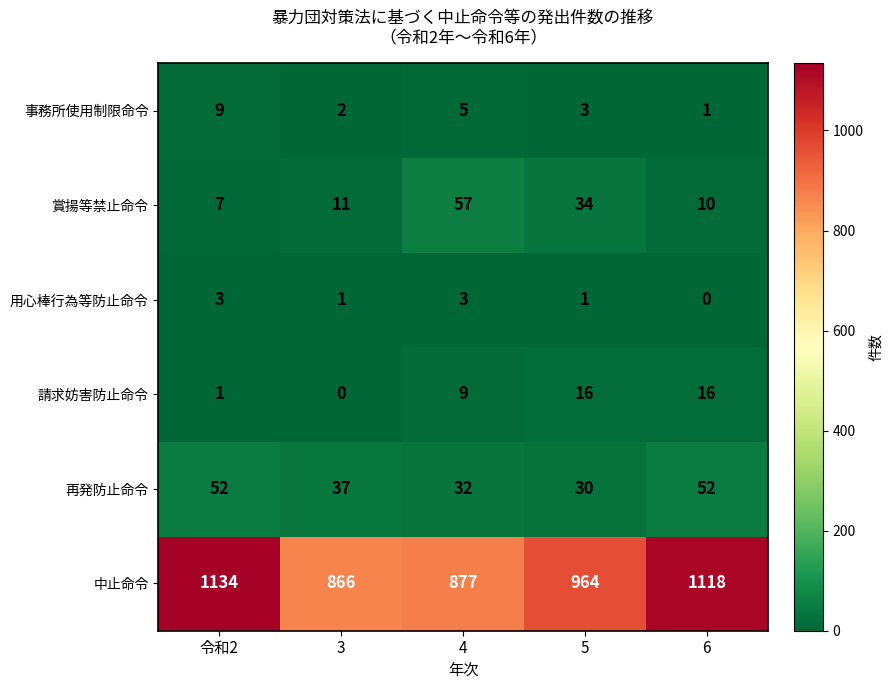

Which series has the largest total across all categories?

中止命令